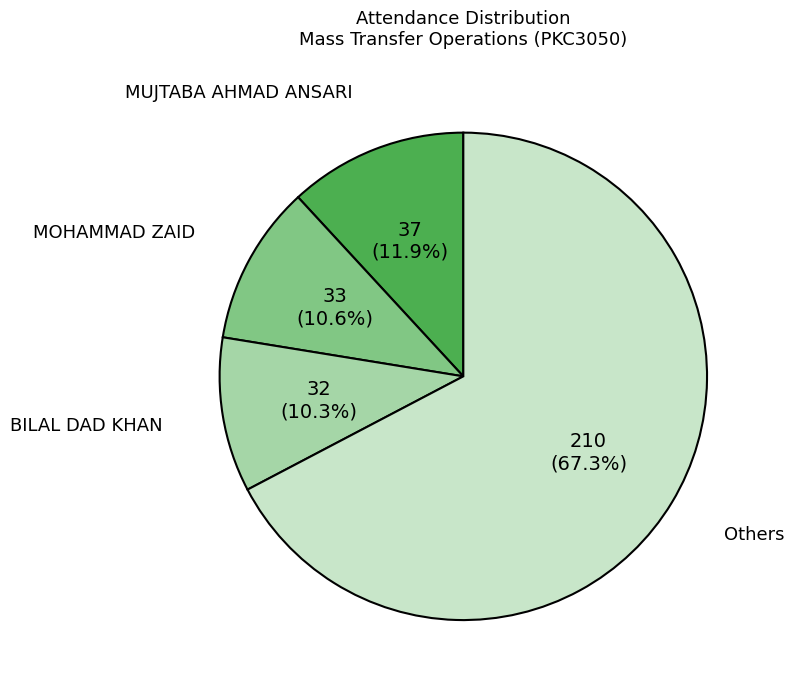

To the nearest percent, what is the difference between the largest and smallest slice percentages?

57%